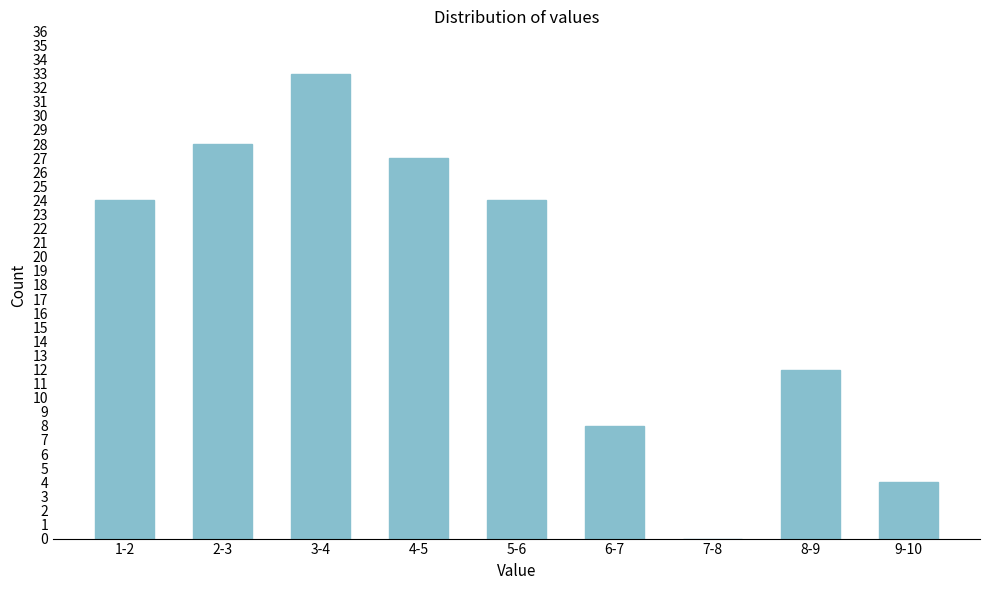

Reading left to right, what are all the values shown in this chart?

1-2=24	2-3=28	3-4=33	4-5=27	5-6=24	6-7=8	7-8=0	8-9=12	9-10=4